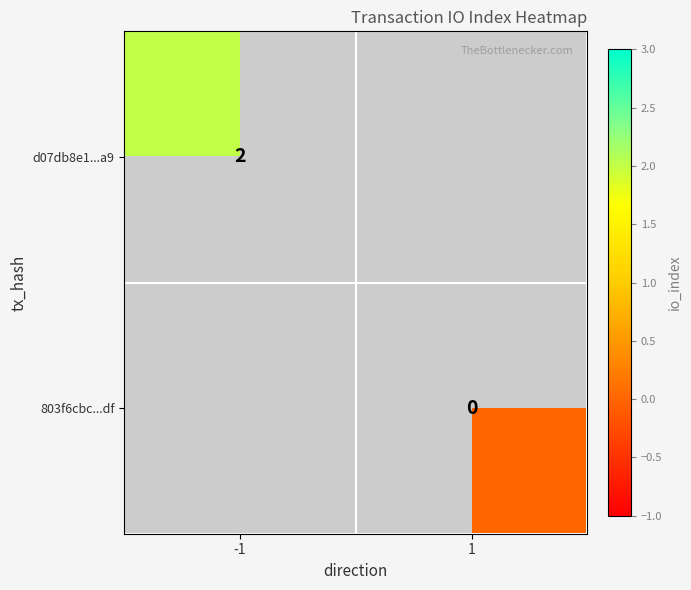

The value of d07db8e1...a9 at -1 is 1. True or false?

False